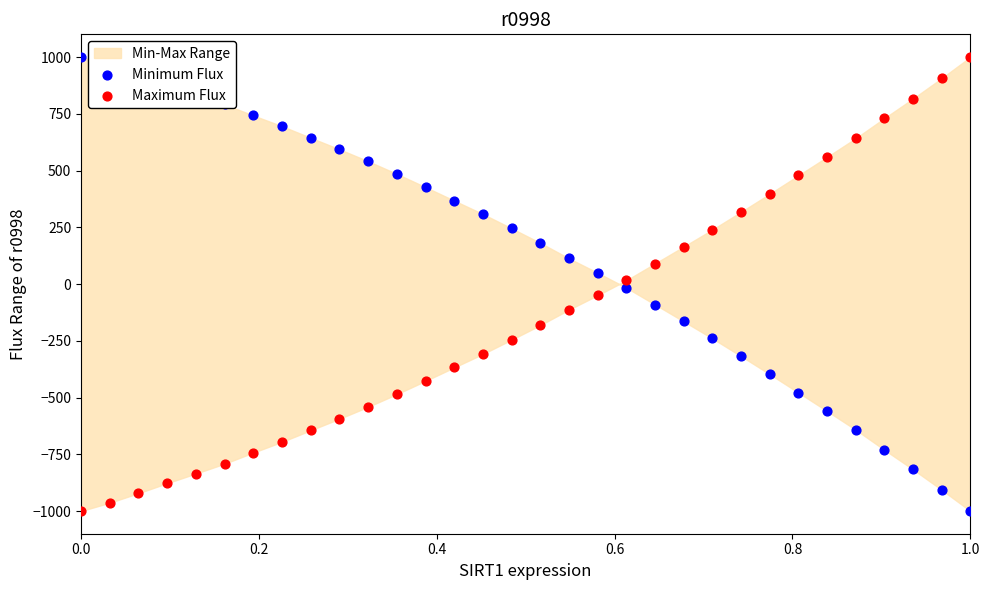

At how many categories does at least one series exceed 624?

14